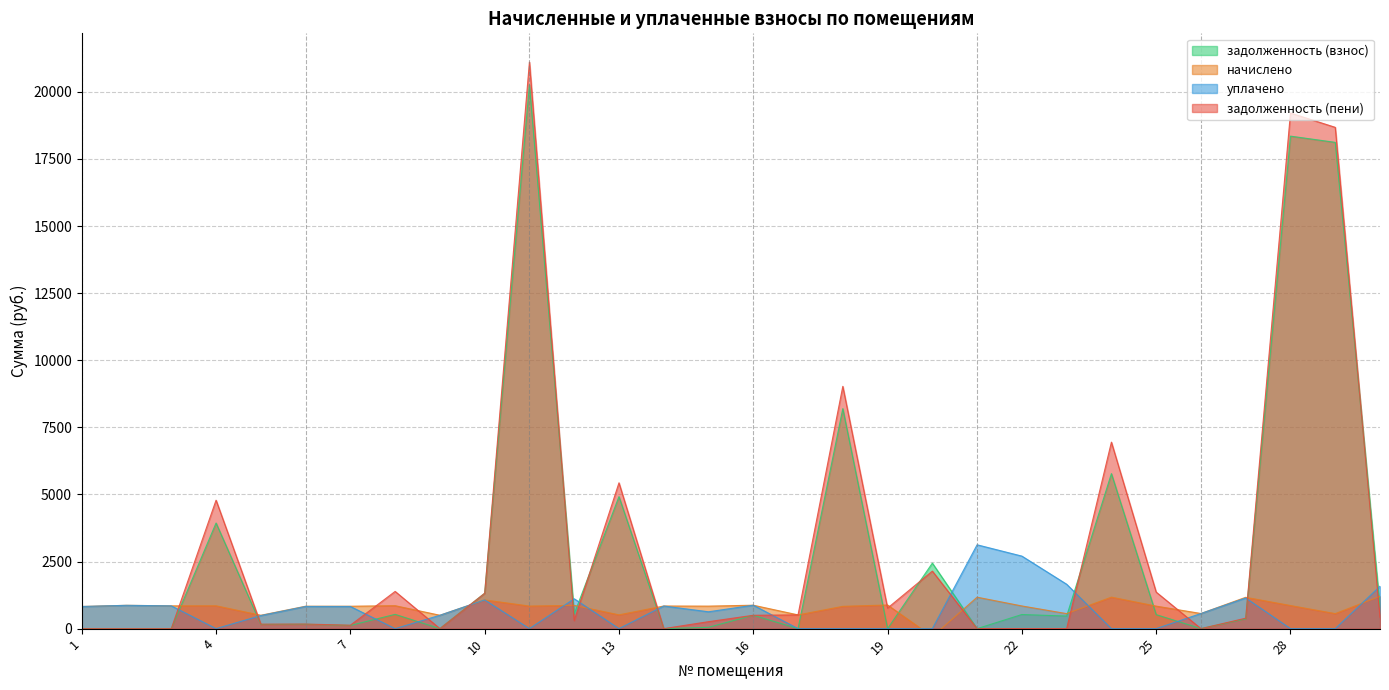

Reading left to right, transcribe all the data shown in this chart.

задолженность (взнос): 1=0.0	2=0.0	3=0.0	4=3935.2	5=155.0	6=162.0	7=118.2	8=532.0	9=0.0	10=1317.5	11=20268.7	12=548.3	13=4918.5	14=0.0	15=48.6	16=497.6	17=0.0	18=8196.5	19=0.0	20=2440.6	21=0.0	22=525.8	23=468.5	24=5775.1	25=522.0	26=0.0	27=363.3	28=18349.7	29=18117.7	30=792.2
начислено: 1=824.7	2=868.5	3=848.6	4=850.6	5=498.0	6=834.7	7=834.7	8=854.6	9=498.0	10=1069.7	11=840.6	12=866.5	13=513.9	14=842.6	15=838.6	16=872.5	17=511.9	18=830.7	19=880.5	20=-297.7	21=1171.3	22=844.6	23=559.7	24=1173.3	25=838.6	26=563.7	27=1167.3	28=860.5	29=559.7	30=1205.2
уплачено: 1=824.7	2=868.5	3=848.6	4=0.0	5=487.0	6=826.7	7=826.0	8=0.0	9=498.0	10=1069.7	11=0.0	12=1112.7	13=0.0	14=842.6	15=627.9	16=872.5	17=0.0	18=0.0	19=0.0	20=0.0	21=3123.4	22=2702.4	23=1653.8	24=0.0	25=0.0	26=563.7	27=1141.5	28=0.0	29=0.0	30=1580.3
задолженность (пени): 1=0.0	2=0.0	3=0.0	4=4785.8	5=166.0	6=170.0	7=126.9	8=1386.5	9=0.0	10=1317.5	11=21109.3	12=302.1	13=5432.4	14=0.0	15=259.3	16=497.6	17=511.9	18=9027.2	19=765.0	20=2142.9	21=0.0	22=0.0	23=0.0	24=6948.4	25=1360.7	26=0.0	27=389.1	28=19210.2	29=18677.5	30=417.1